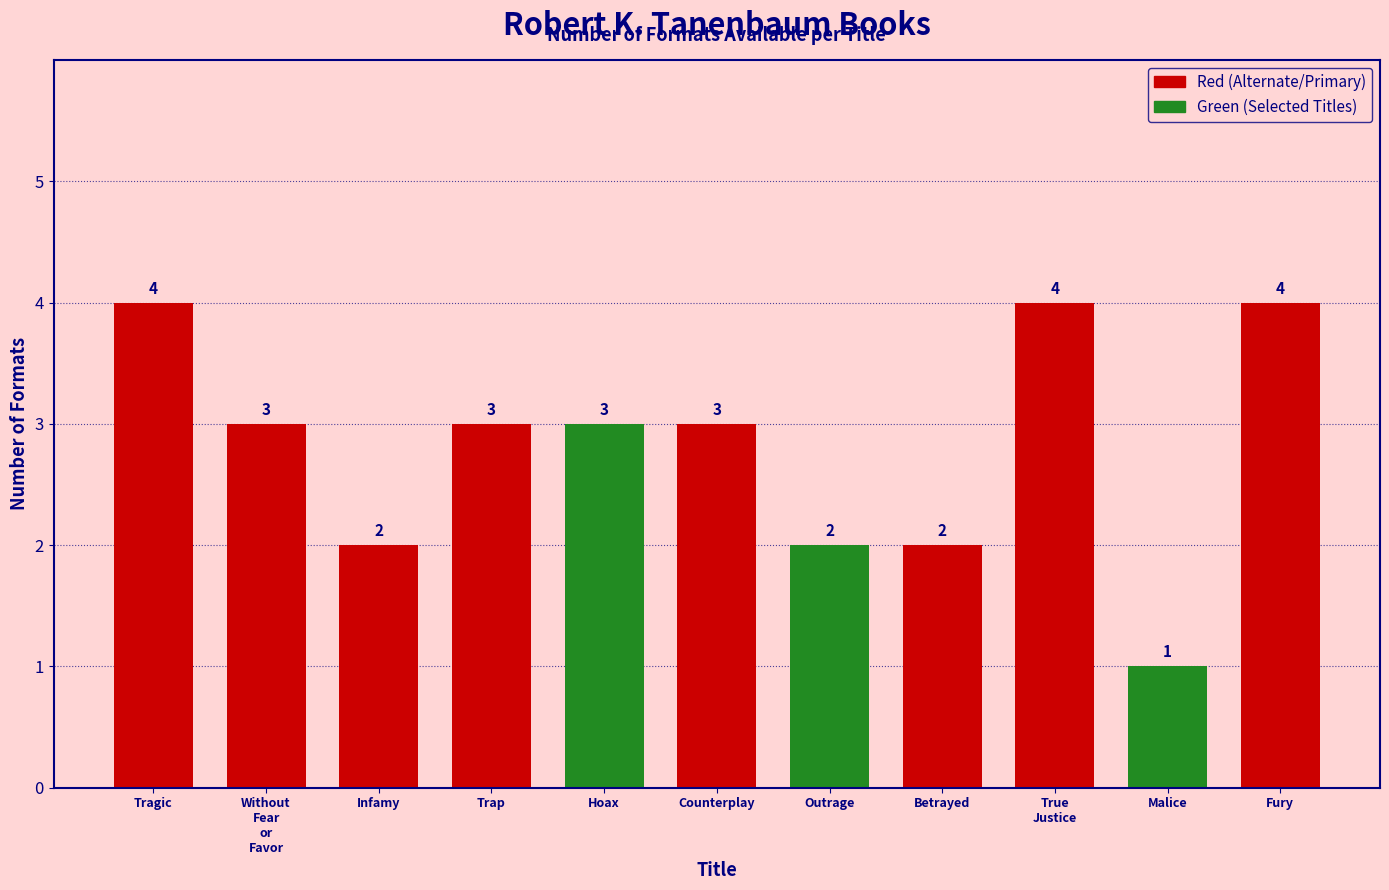

Are the bars horizontal?

No